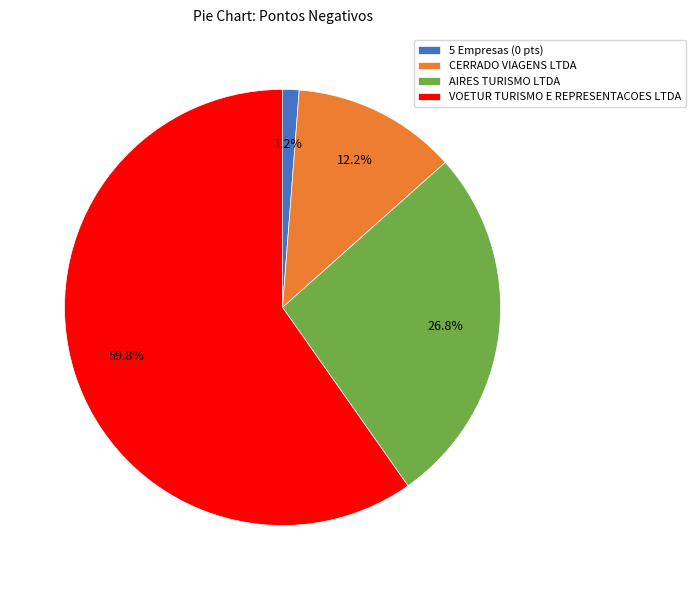

Between 5 Empresas (0 pts) and AIRES TURISMO LTDA, which is larger?

AIRES TURISMO LTDA